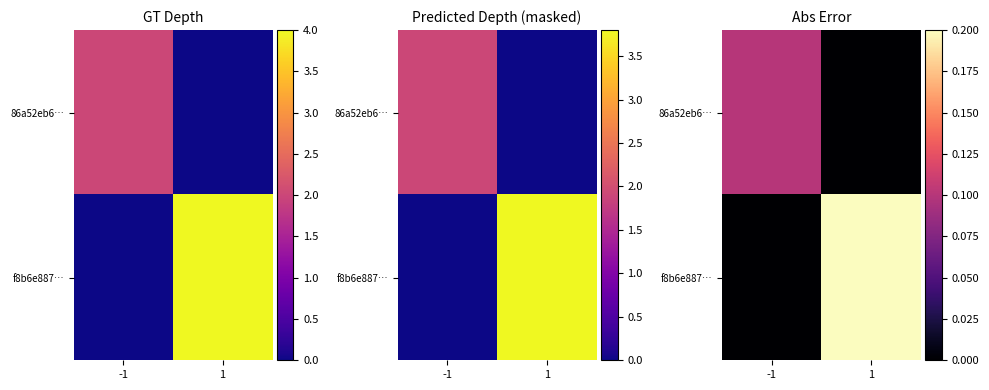

The 86a52eb6… series shows 0.0 at 1. True or false?

True